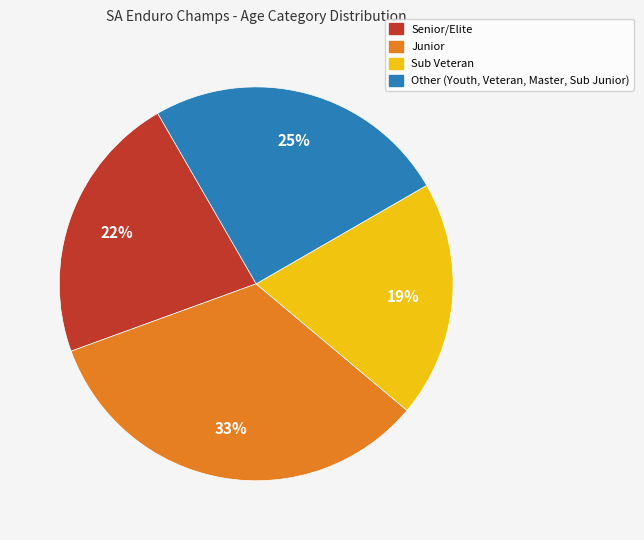

True or false: Senior/Elite accounts for 16% of the total.

False